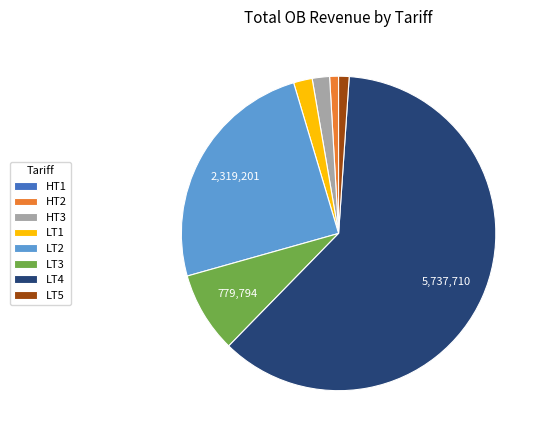

Between HT3 and LT4, which is larger?

LT4